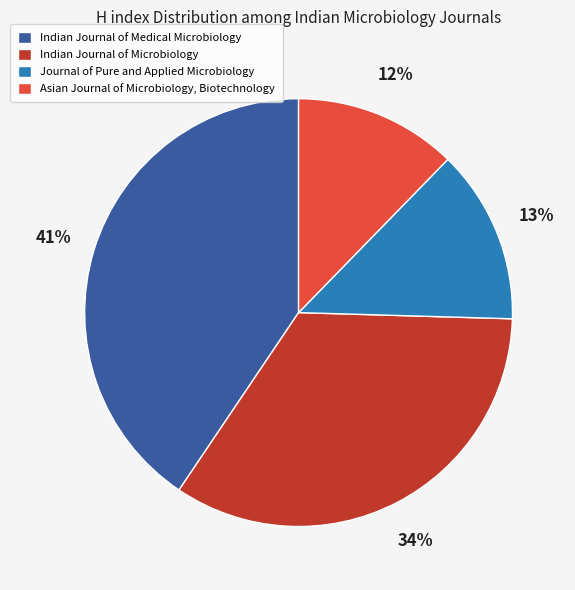

To the nearest percent, what is the average slice percentage?

25%